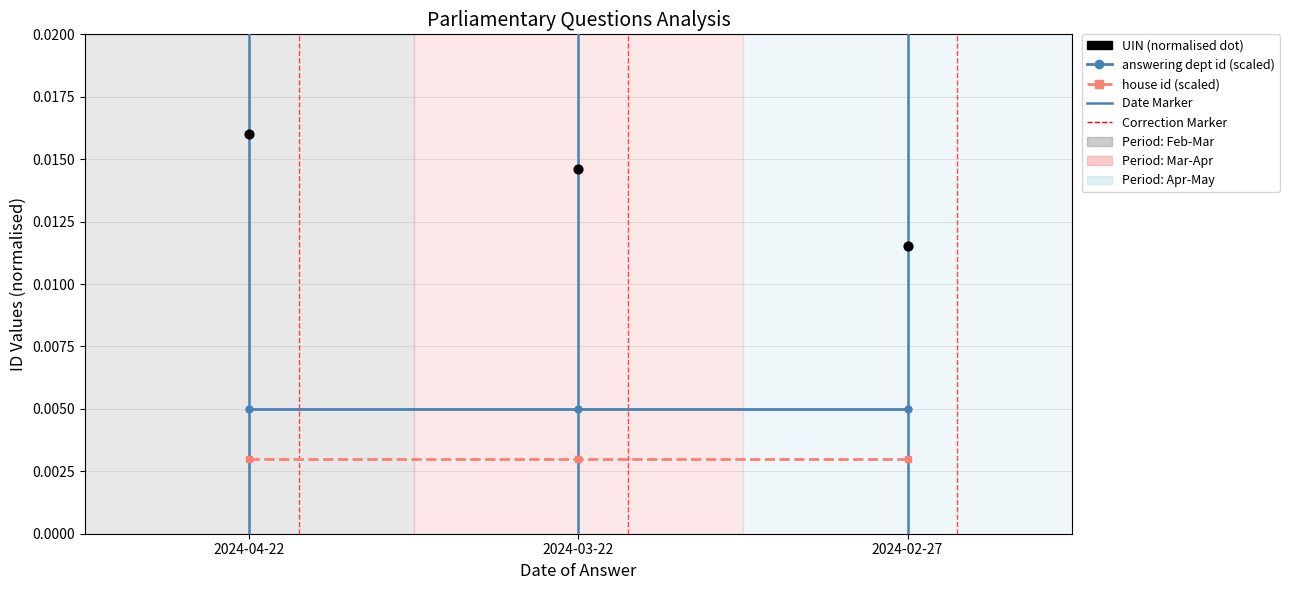

At how many categories does at least one series exceed 0?

3